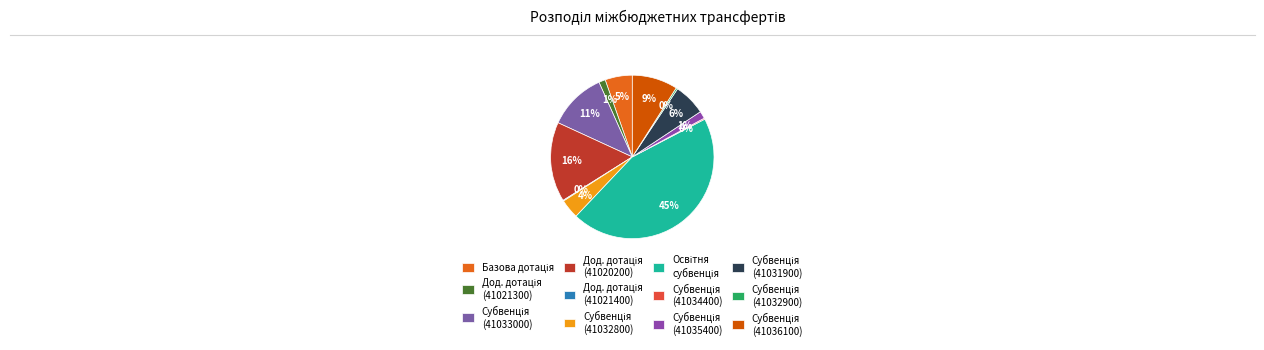

What is the ratio of the value at Субвенція (41033000) to the value at Субвенція (41035400)?

7.8